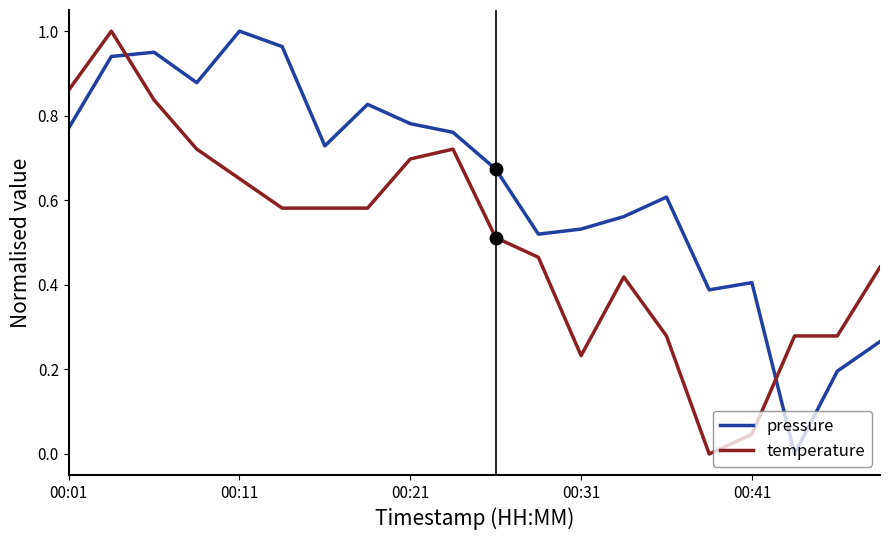

True or false: temperature and pressure intersect in this chart.

True